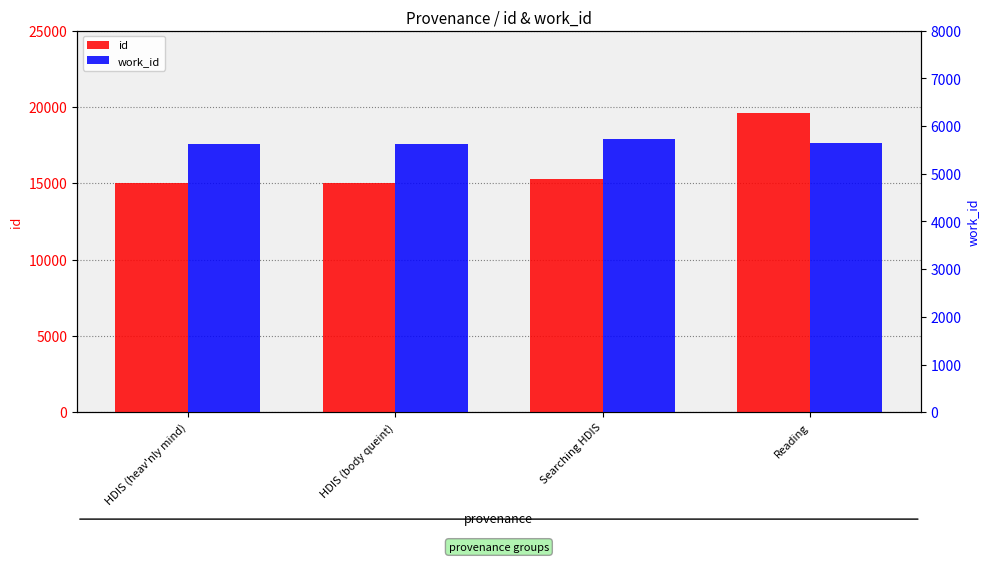

What is the smallest value displayed?

5614